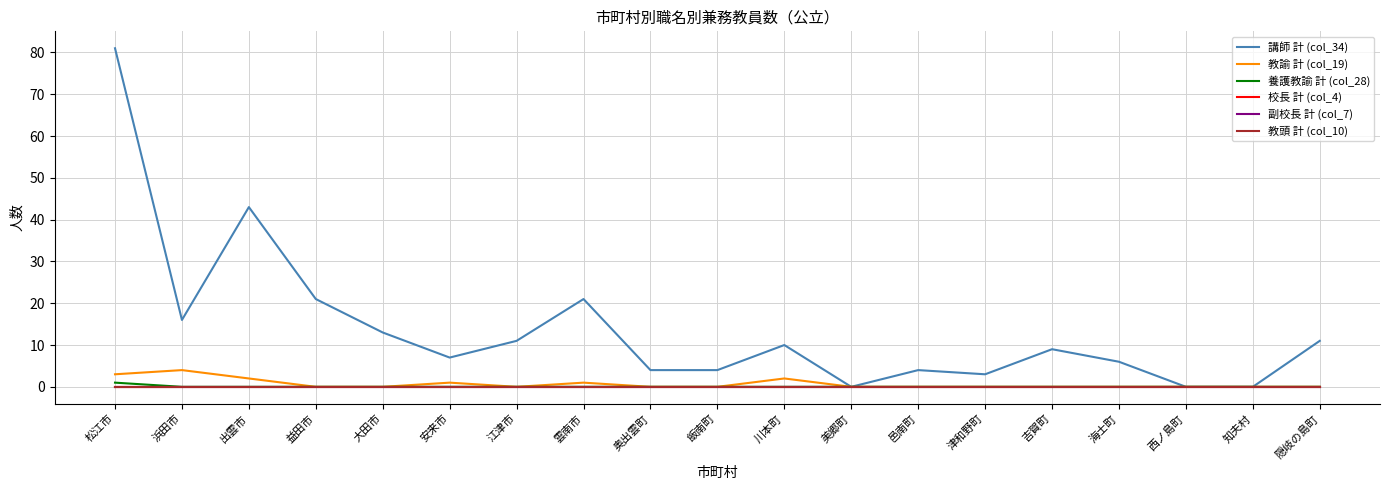

True or false: 教頭 計 (col_10) and 副校長 計 (col_7) cross at least once.

False